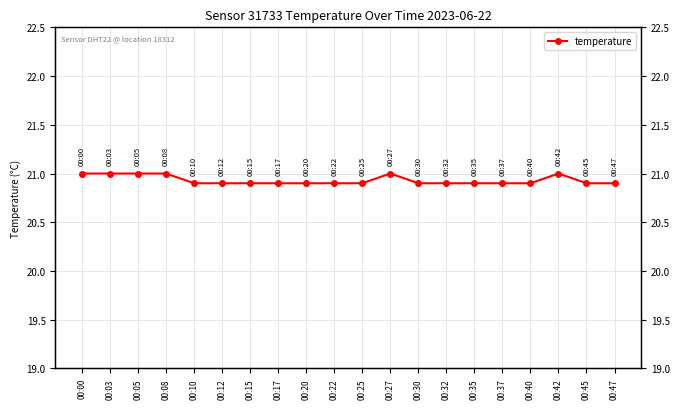

Approximately how many times larger is the value at 00:12 compared to 00:17?

1.0